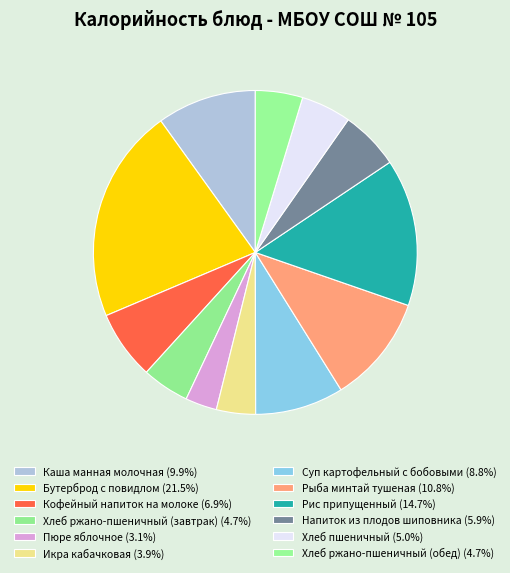

What is the ratio of the value at Напиток из плодов шиповника to the value at Хлеб ржано-пшеничный (обед)?

1.2